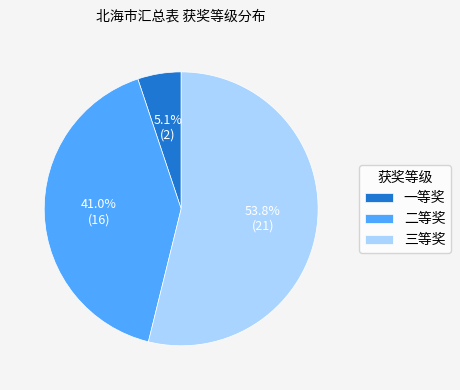

The 二等奖 slice represents 34% of the pie. True or false?

False